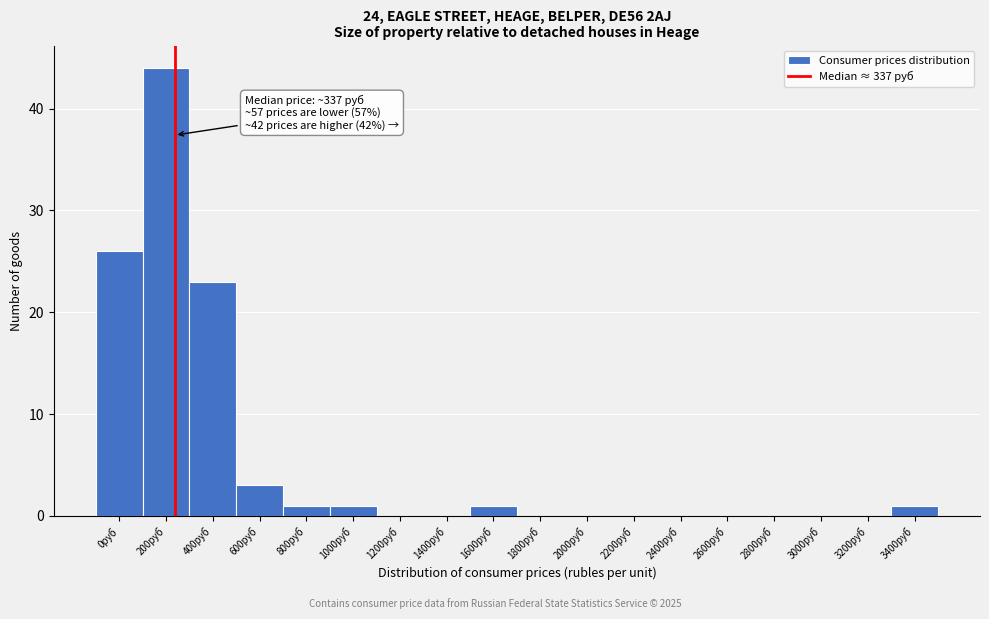

Reading left to right, transcribe all the data shown in this chart.

0руб=26	200руб=44	400руб=23	600руб=3	800руб=1	1000руб=1	1200руб=0	1400руб=0	1600руб=1	1800руб=0	2000руб=0	2200руб=0	2400руб=0	2600руб=0	2800руб=0	3000руб=0	3200руб=0	3400руб=1